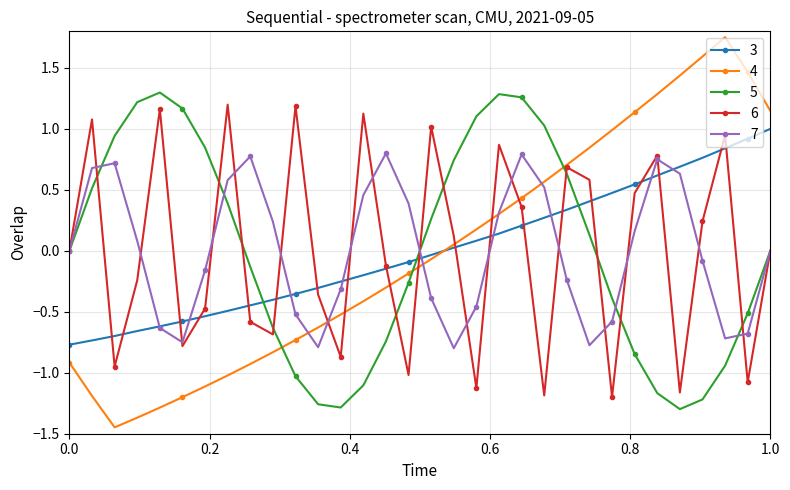

How many interior local valleys does the 5 series have?

2